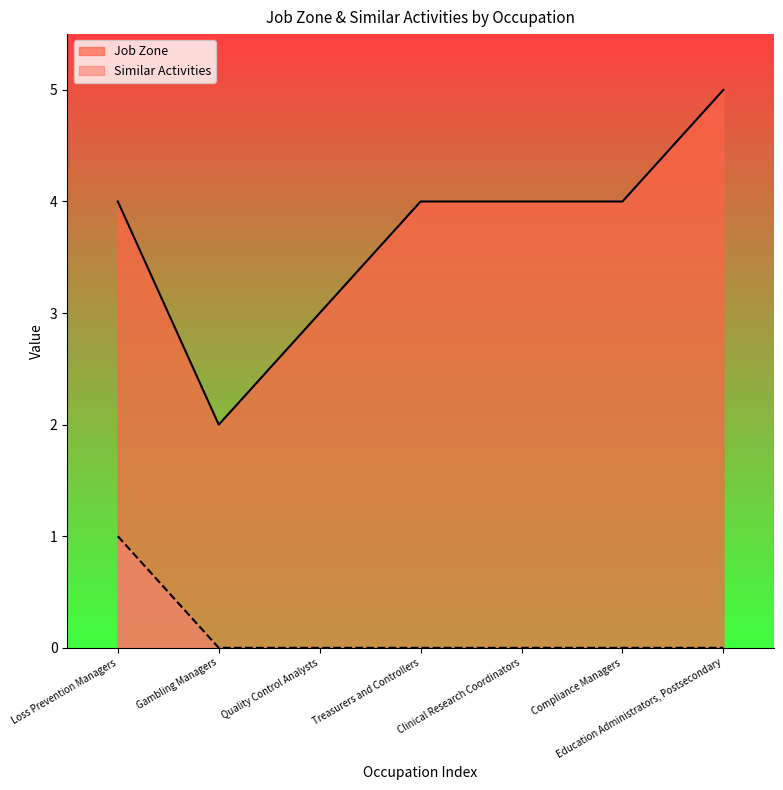

Is it true that Similar Activities equals 0 at Clinical Research Coordinators?

True